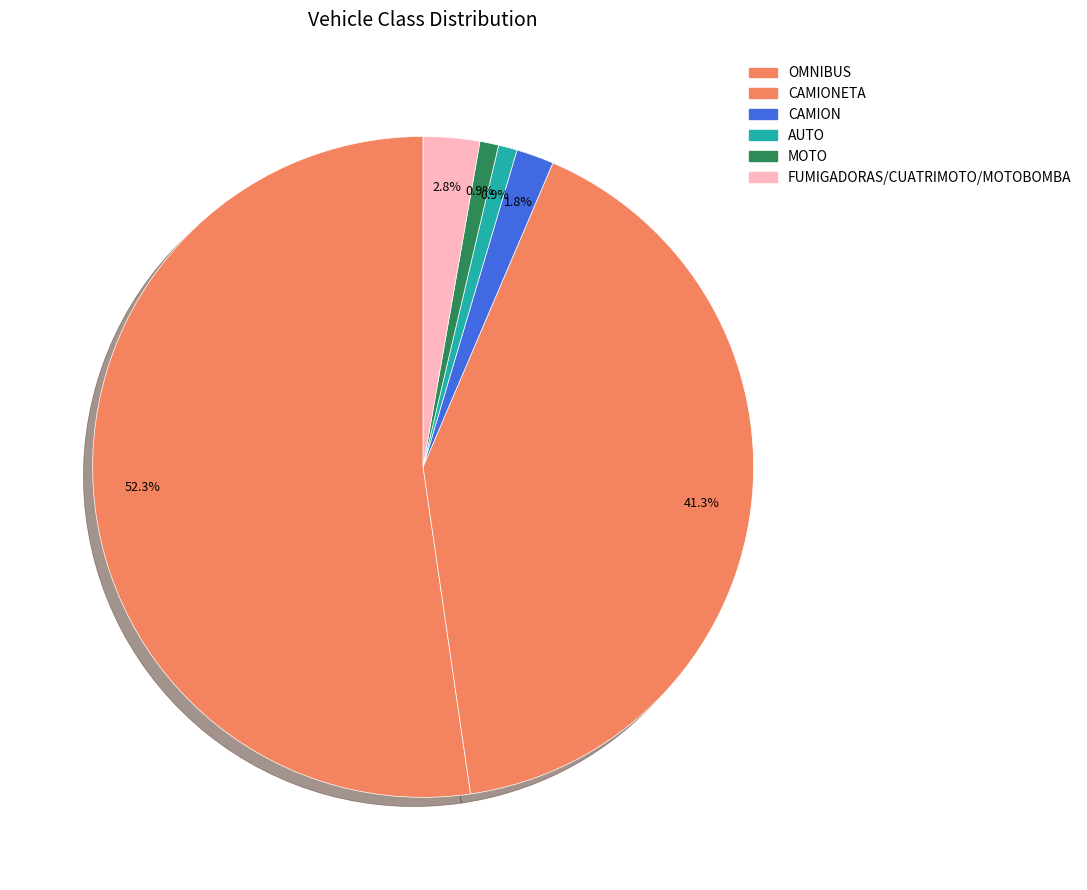

To the nearest percent, what is the average slice percentage?

17%